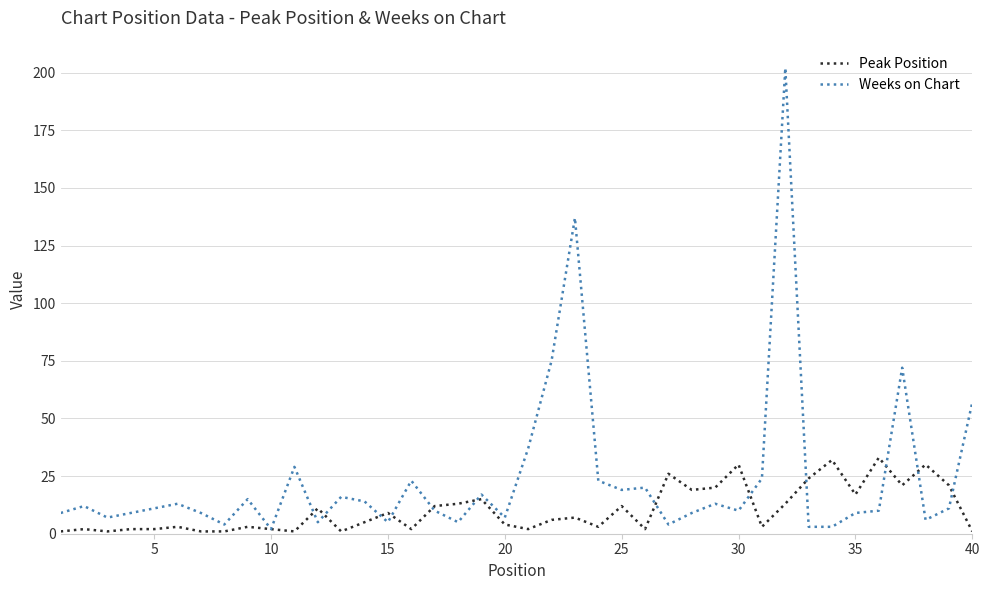

Which series has the largest total across all categories?

Weeks on Chart